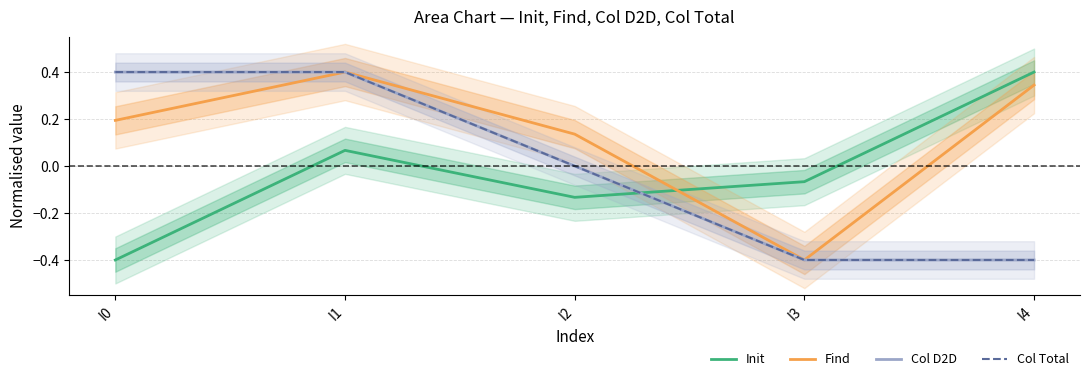

What is the difference between the highest and lowest values at I0?

0.8